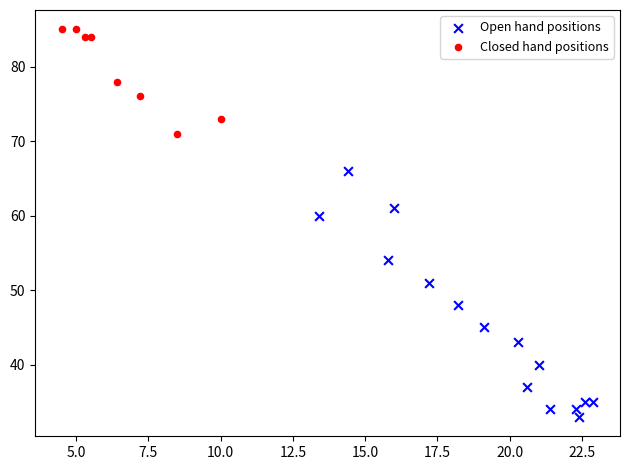

Which series contains the lowest Y value?

Open hand positions